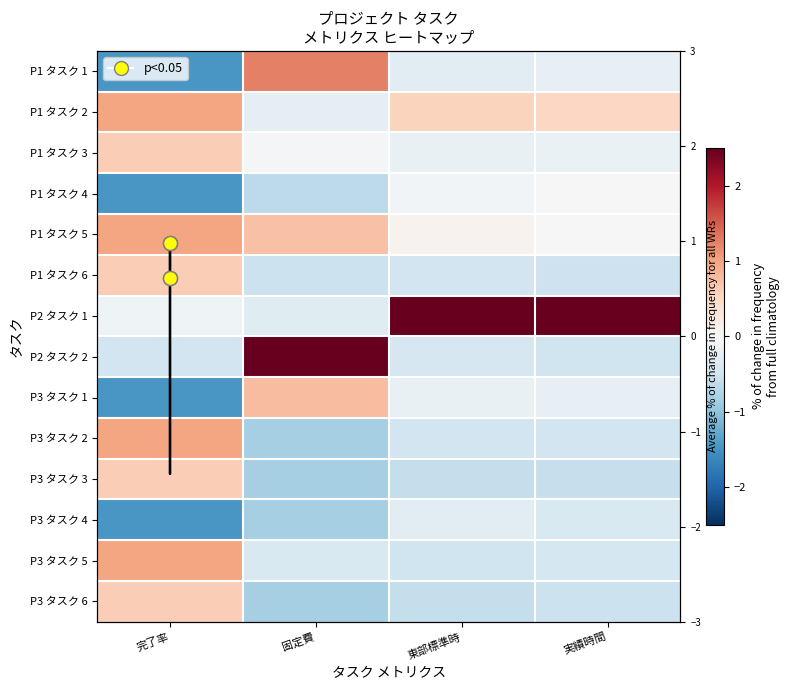

How many values in P3 タスク 3 are above zero?

1